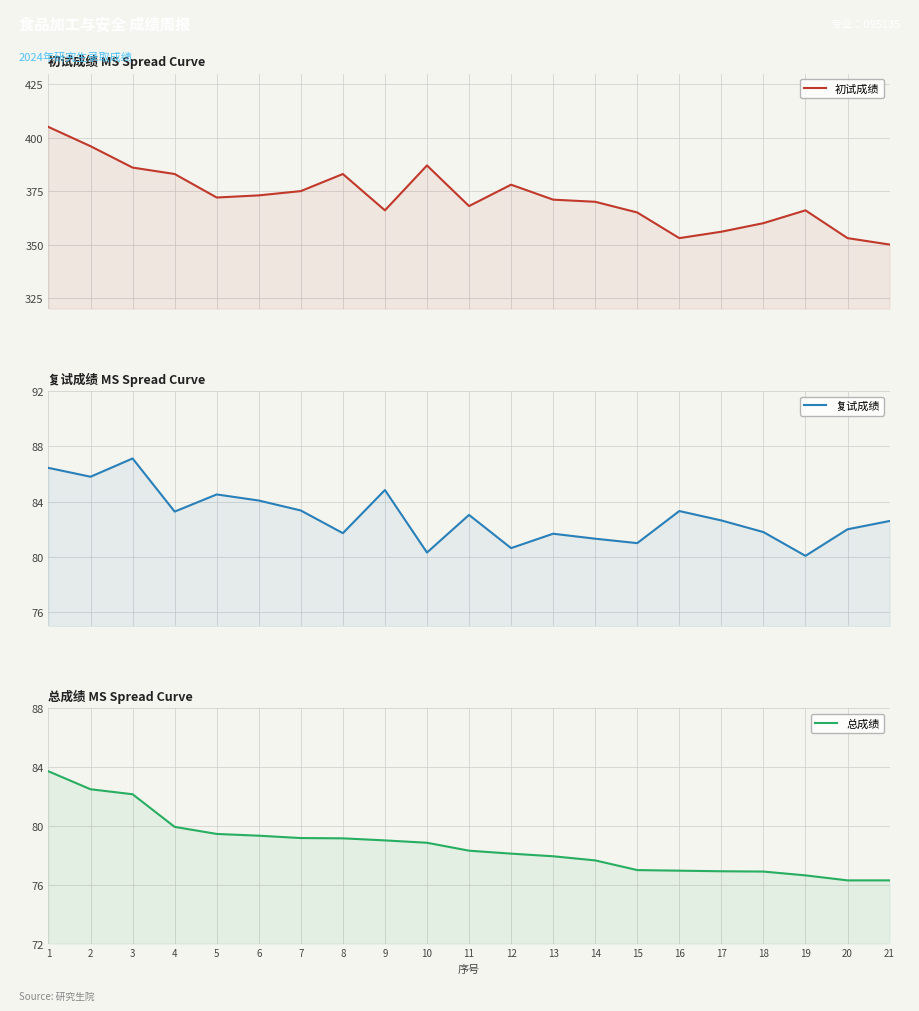

At which label does 复试成绩 reach its minimum?

19